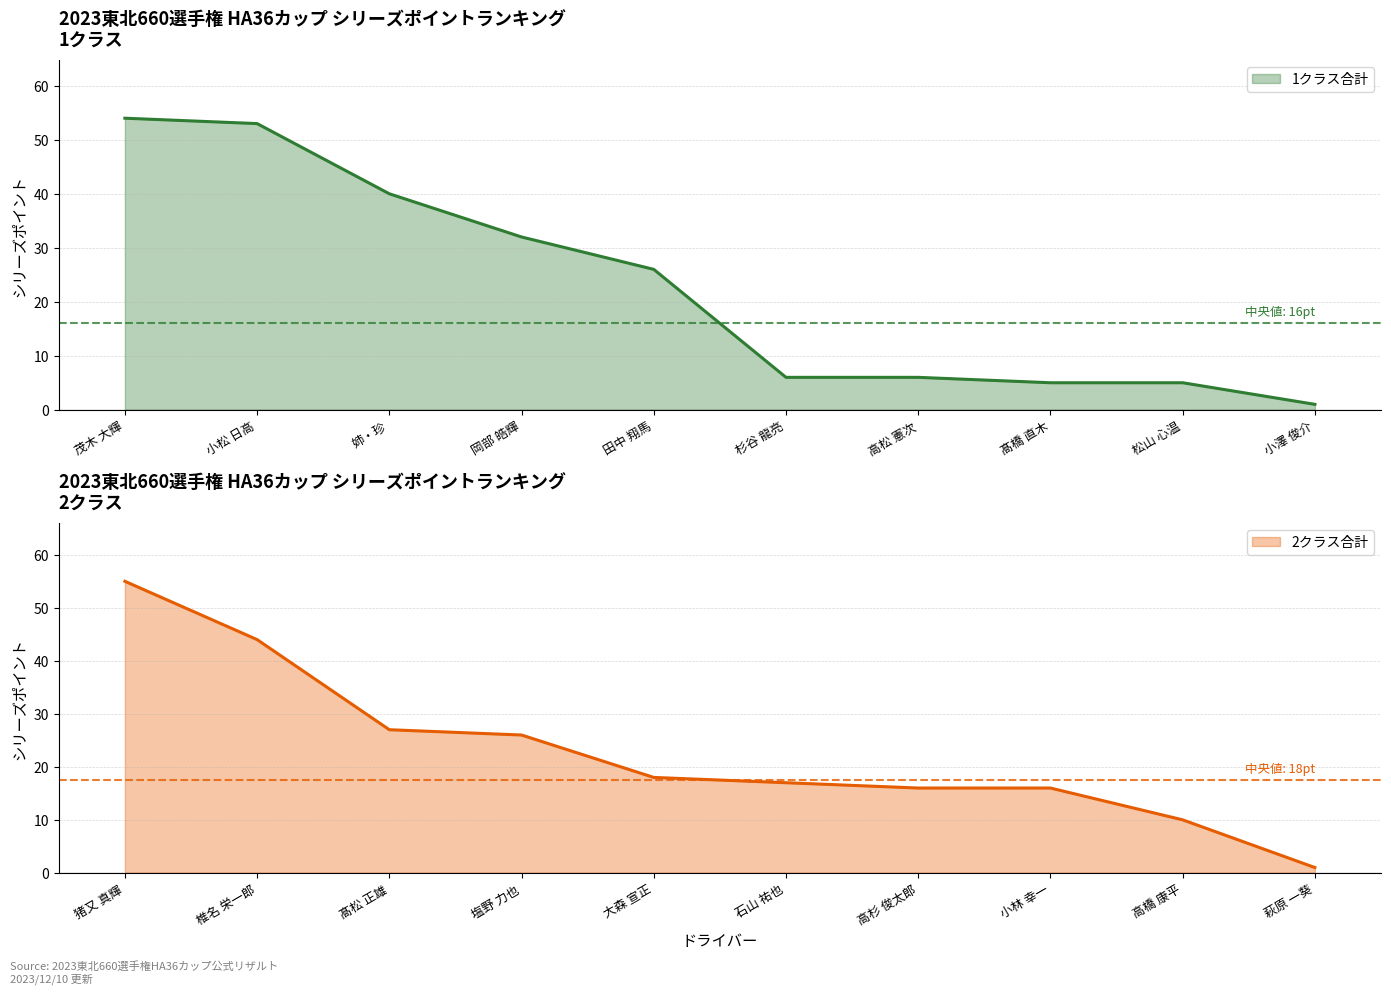

How many lines are shown in the chart?

2